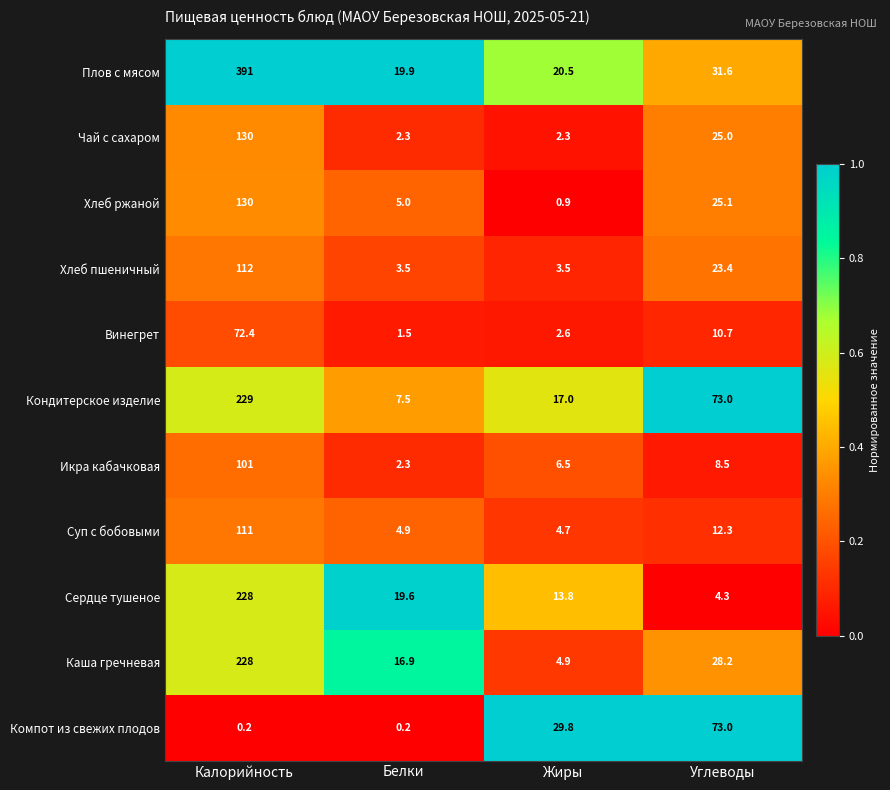

Which label corresponds to the largest value in the chart?

Калорийность